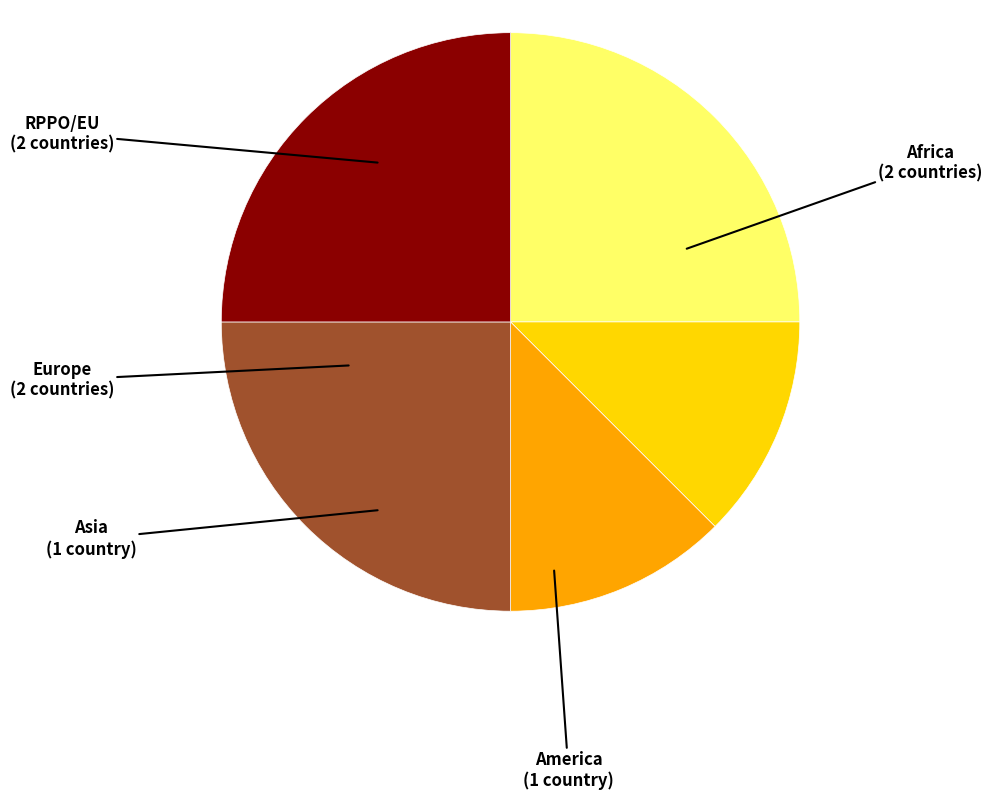

Combined, do Asia and Europe account for over 50%?

No